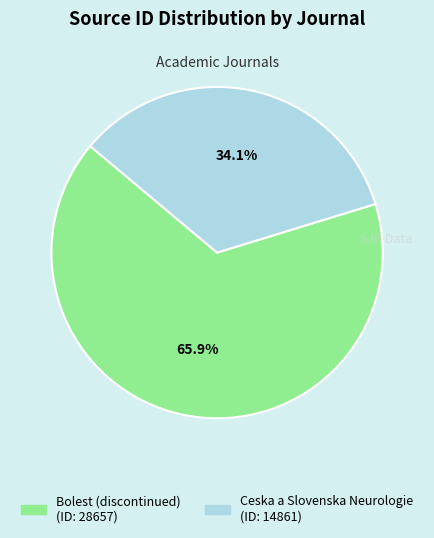

Which category accounts for the majority?

Bolest (discontinued)